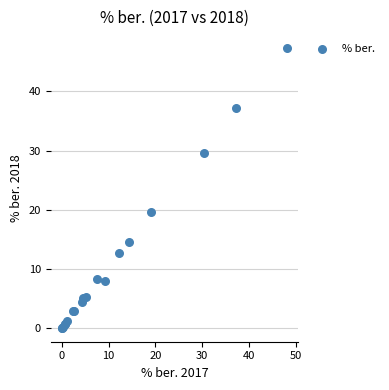

What Y value in the scatter plot is closest to 23?

19.7